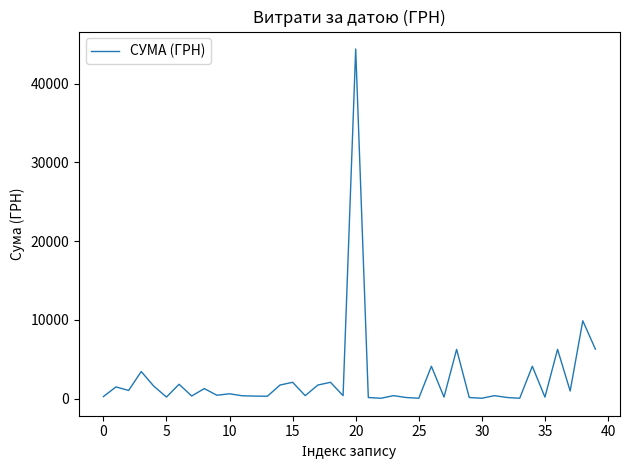

What is the difference between the maximum and minimum values?

44368.6